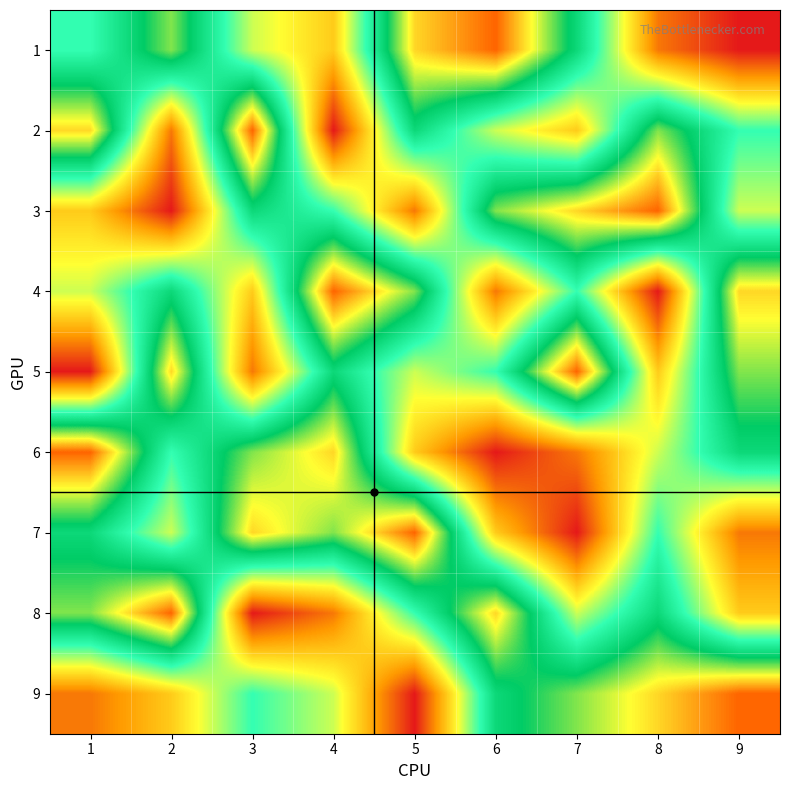

What is the difference between the highest and lowest values at 7?

8